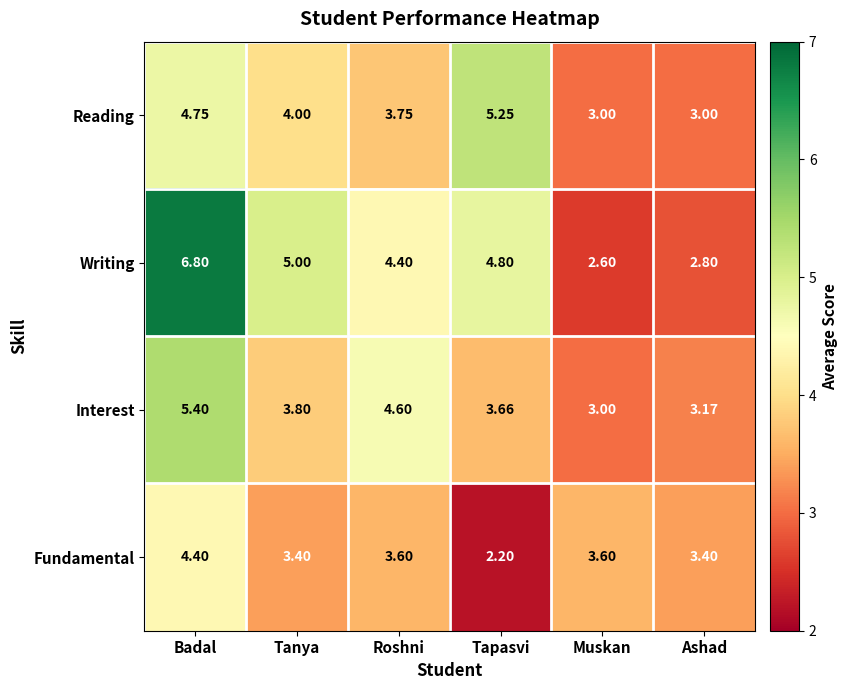

Which label corresponds to the largest value in the chart?

Badal